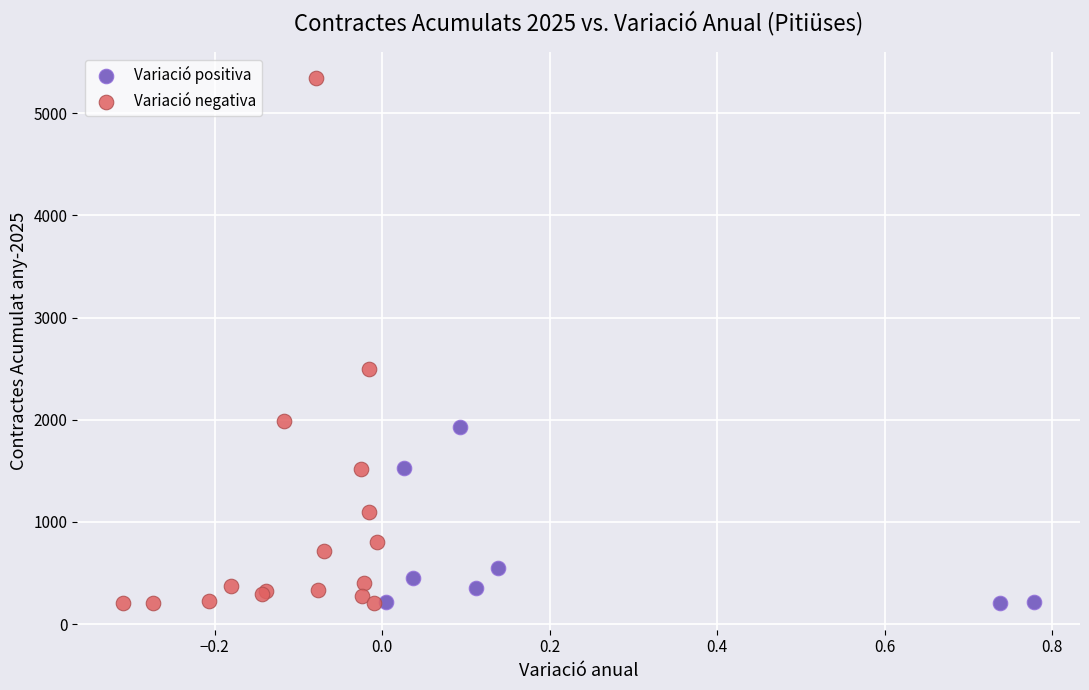

Which series has the largest Y range (max minus min)?

Variació negativa